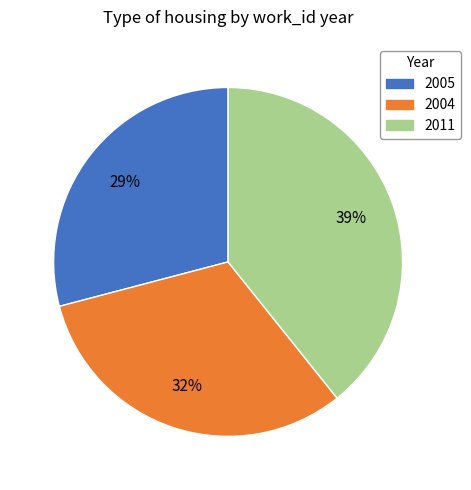

What percentage is the 2011 slice, to the nearest percent?

39%